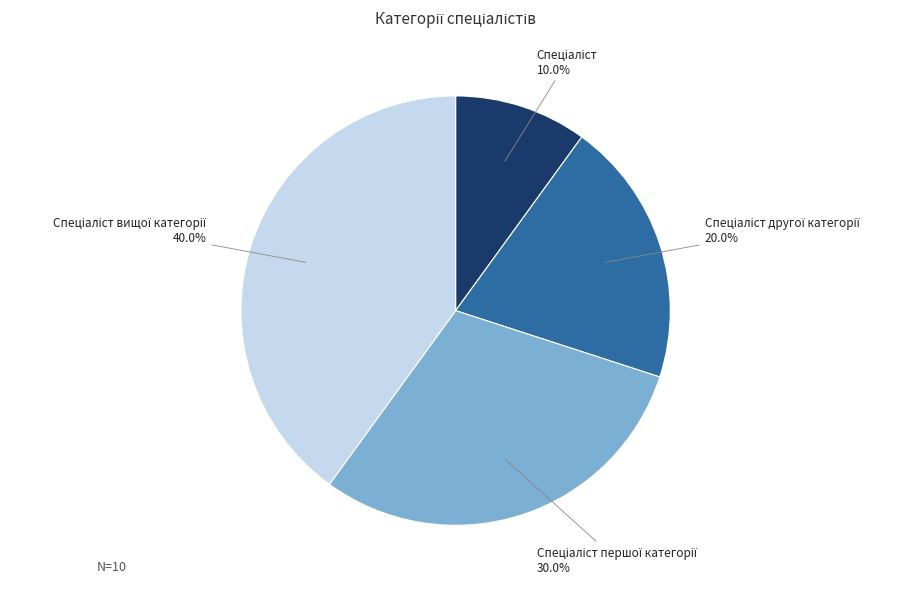

Does any single category account for the majority?

No